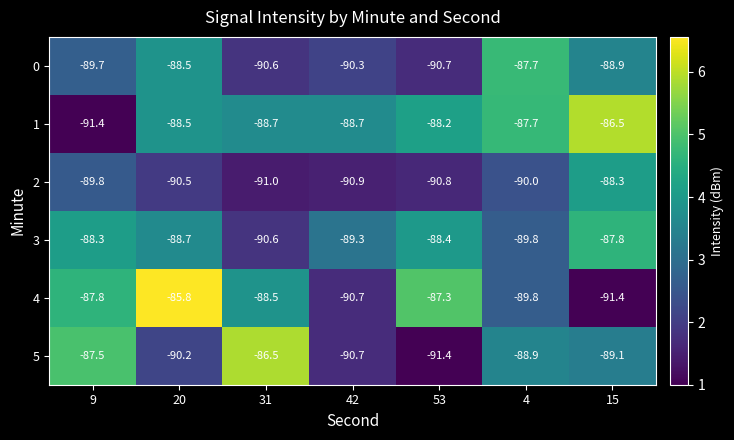

What is the sum of the 3 values at 53 and 20?

-177.1